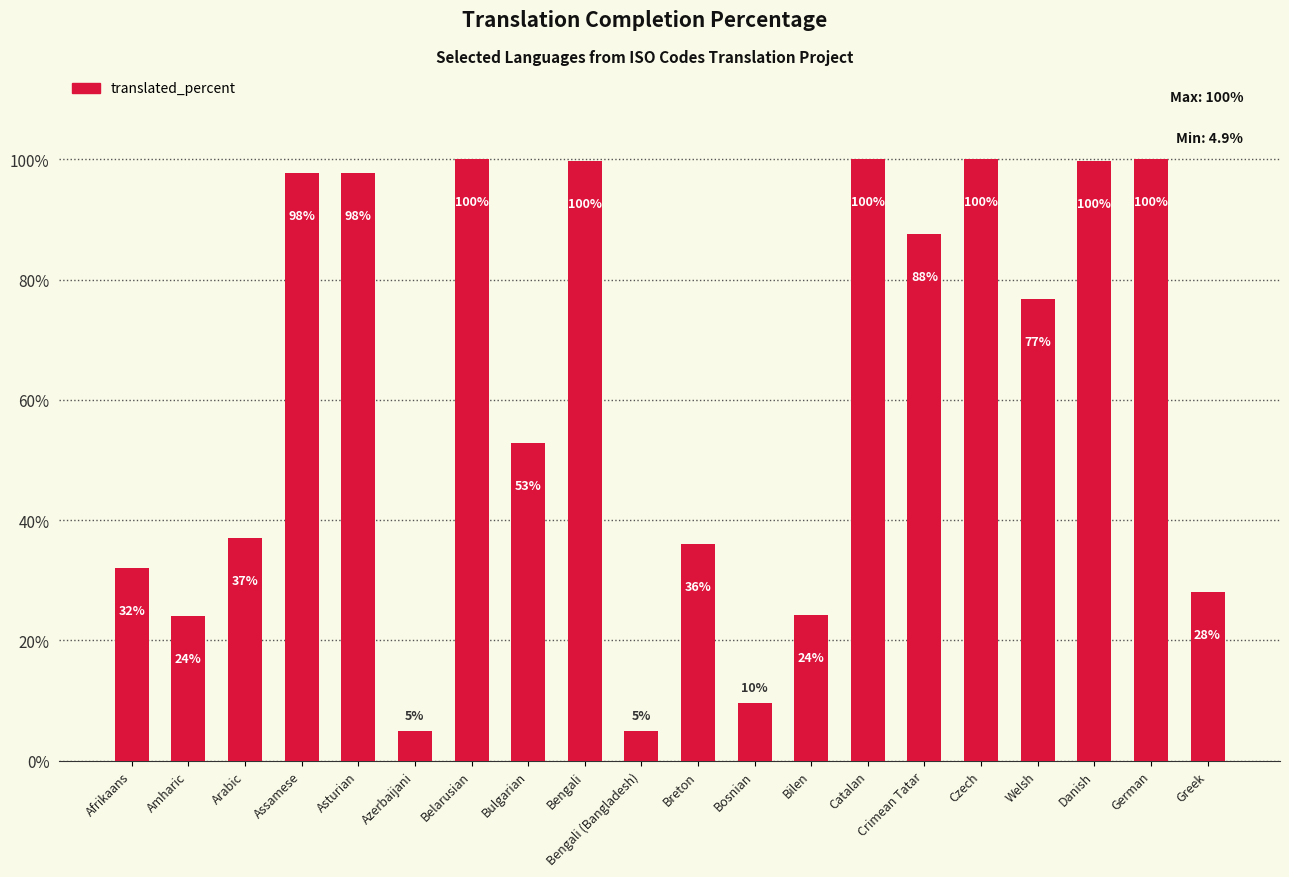

What is the difference between the values at Danish and Arabic?

62.7